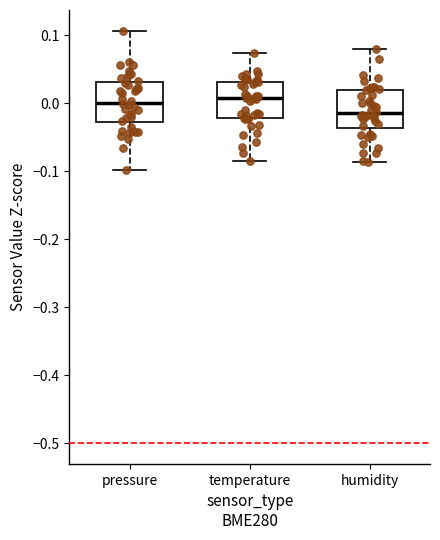

Reading left to right, transcribe this box plot: for each box, give where its median line is, the range the box spans, and where its two whiskers end, as read against the y-axis. The values are not printed on the chart, so give them approximately, as read against the axis.

pressure: median 0.00, box -0.03 to 0.03, whiskers -0.10 to 0.11
temperature: median 0.01, box -0.02 to 0.03, whiskers -0.08 to 0.07
humidity: median -0.01, box -0.04 to 0.02, whiskers -0.09 to 0.08